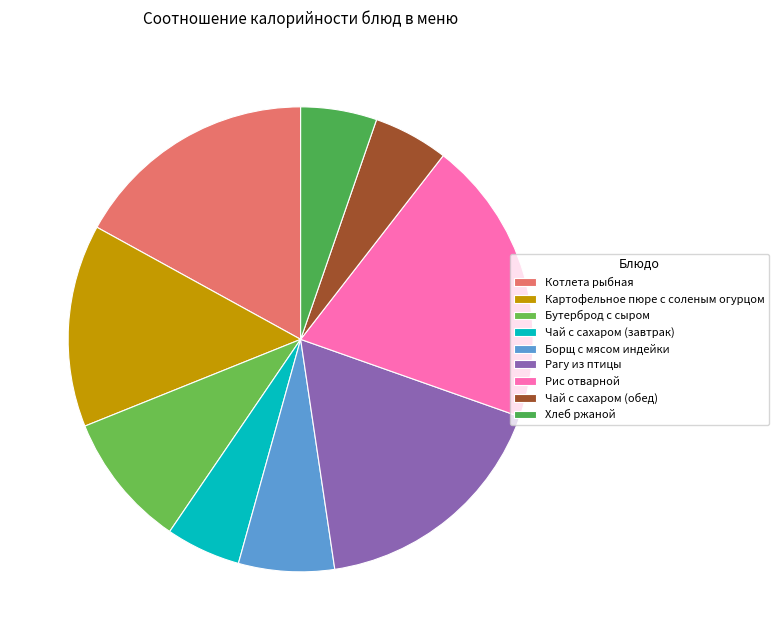

Is there a majority slice in this chart?

No